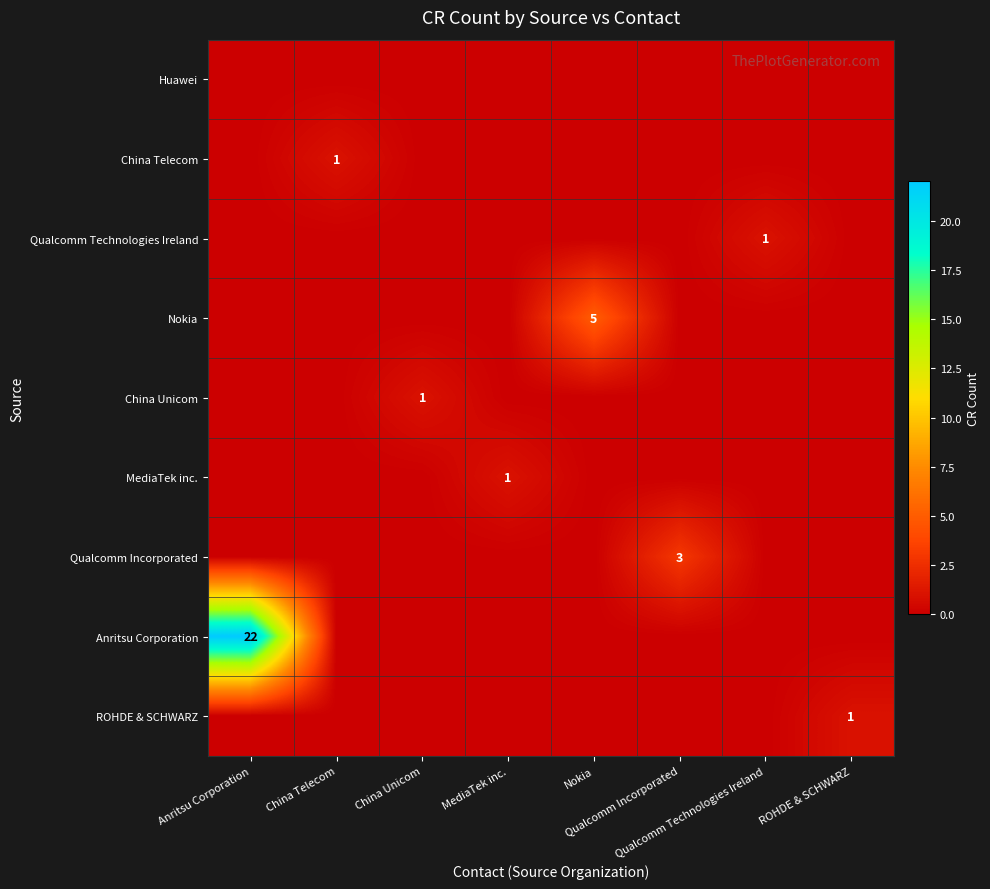

What is the maximum value shown in the chart?

22